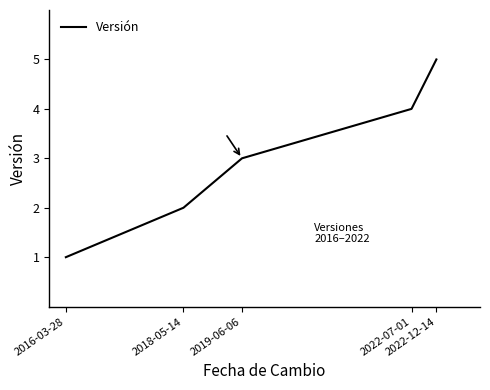

What is the greatest value displayed?

5